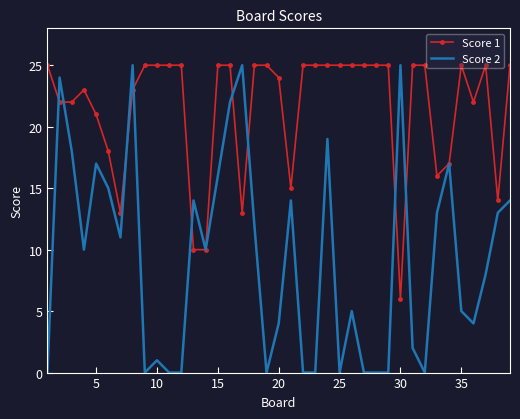

Rank the series by their average value, from lowest to highest.

Score 2, Score 1